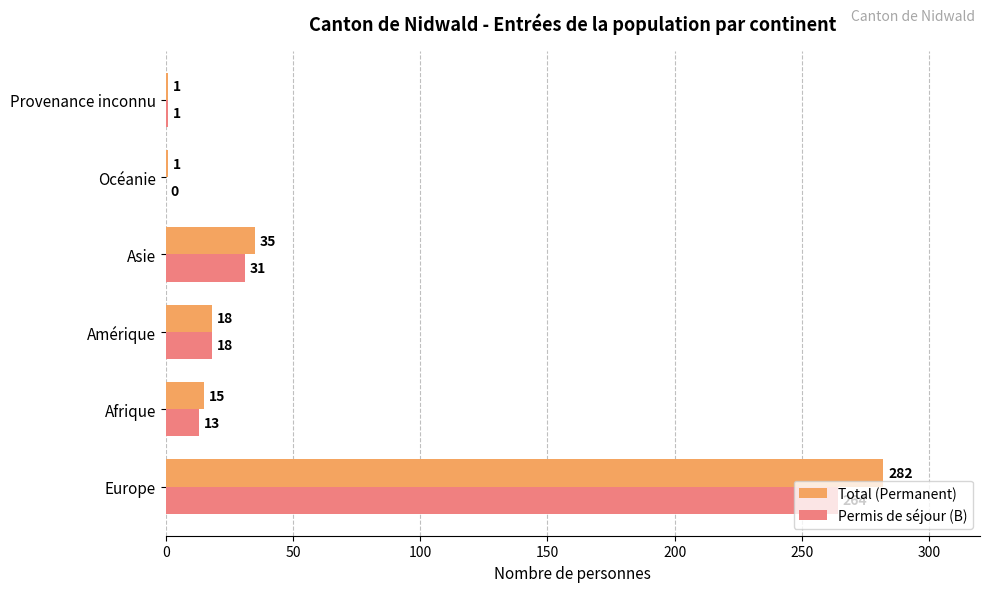

The value of Permis de séjour (B) at Afrique is 13. True or false?

True